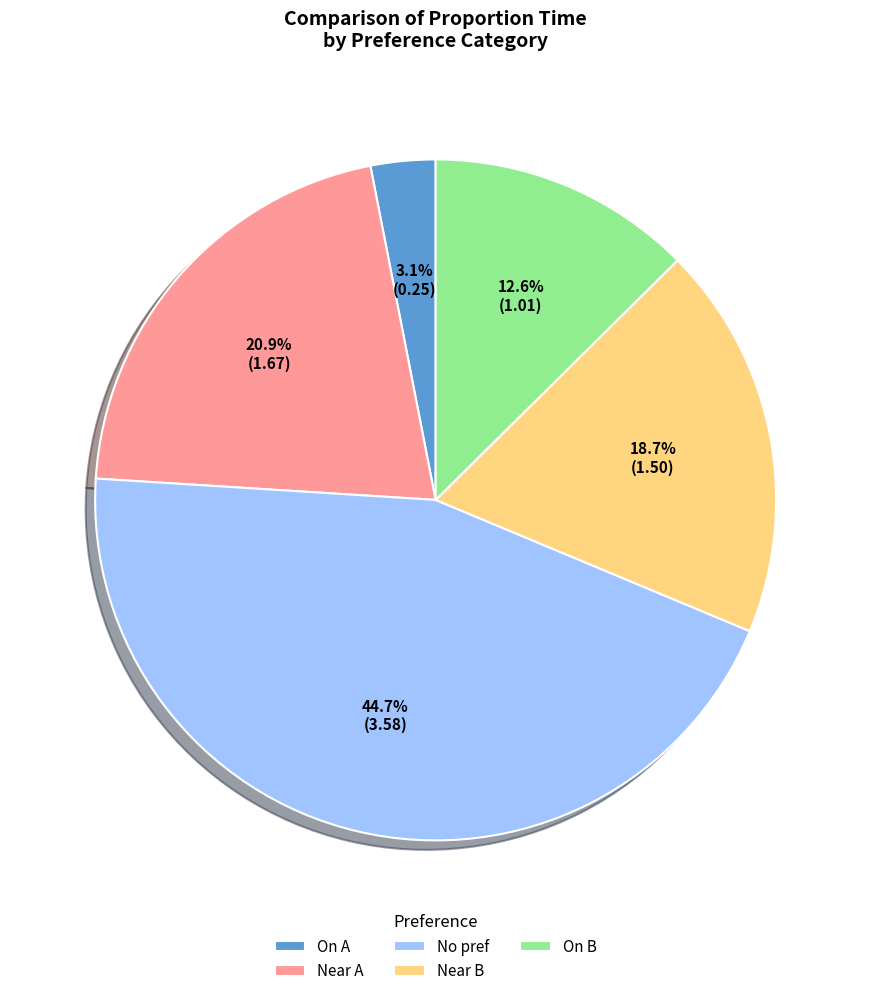

To the nearest percent, what is the difference between the Near B and On A slice percentages?

16%